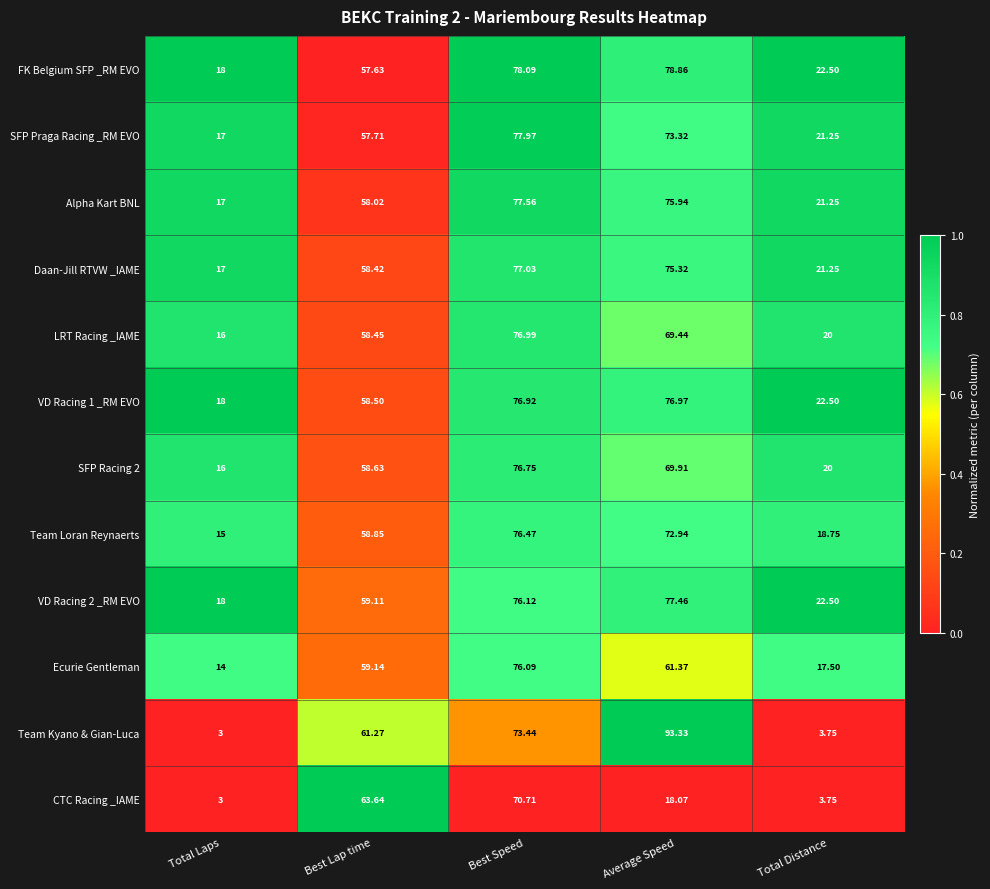

Which series has the widest spread of values?

Team Kyano & Gian-Luca